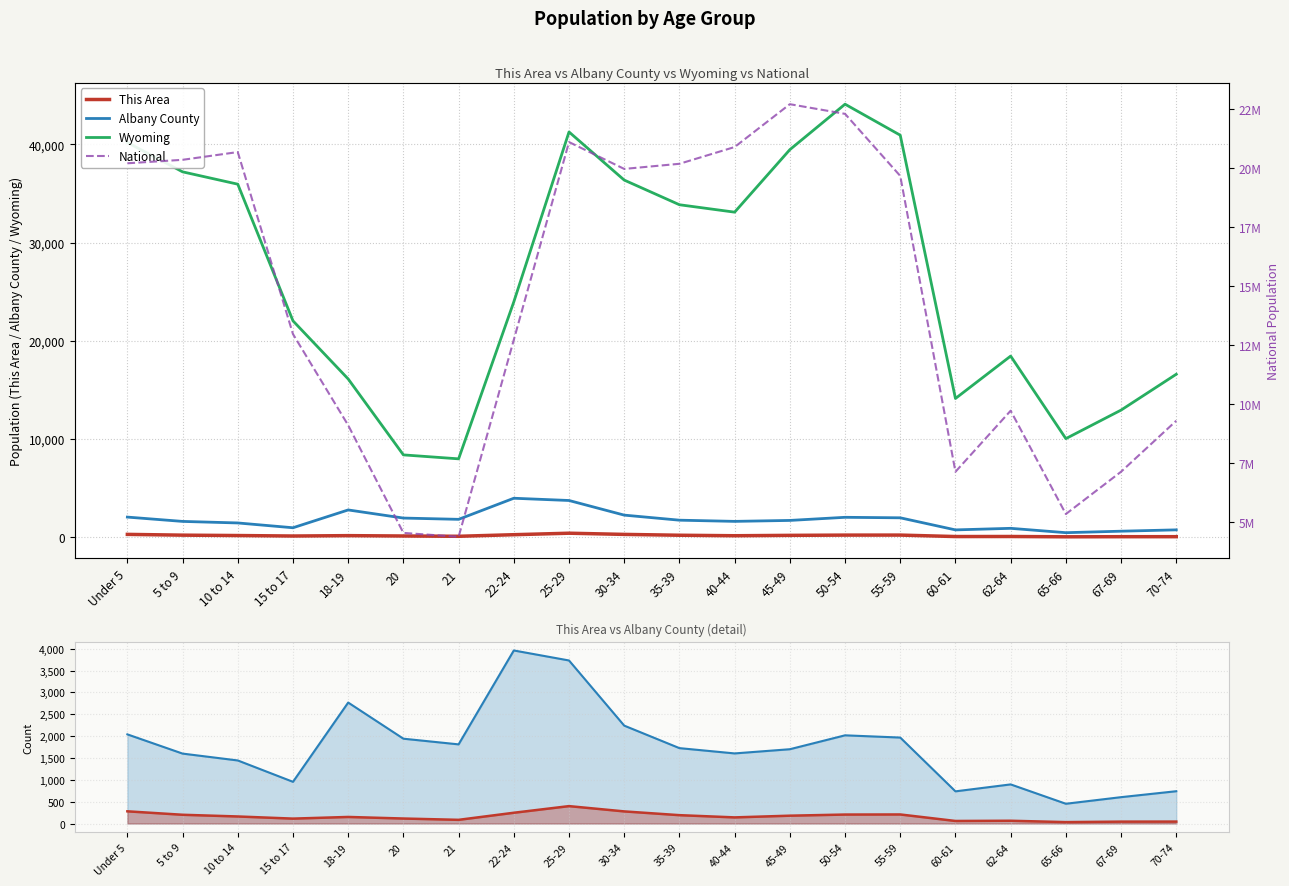

How many values in the This Area series are below 161?

10